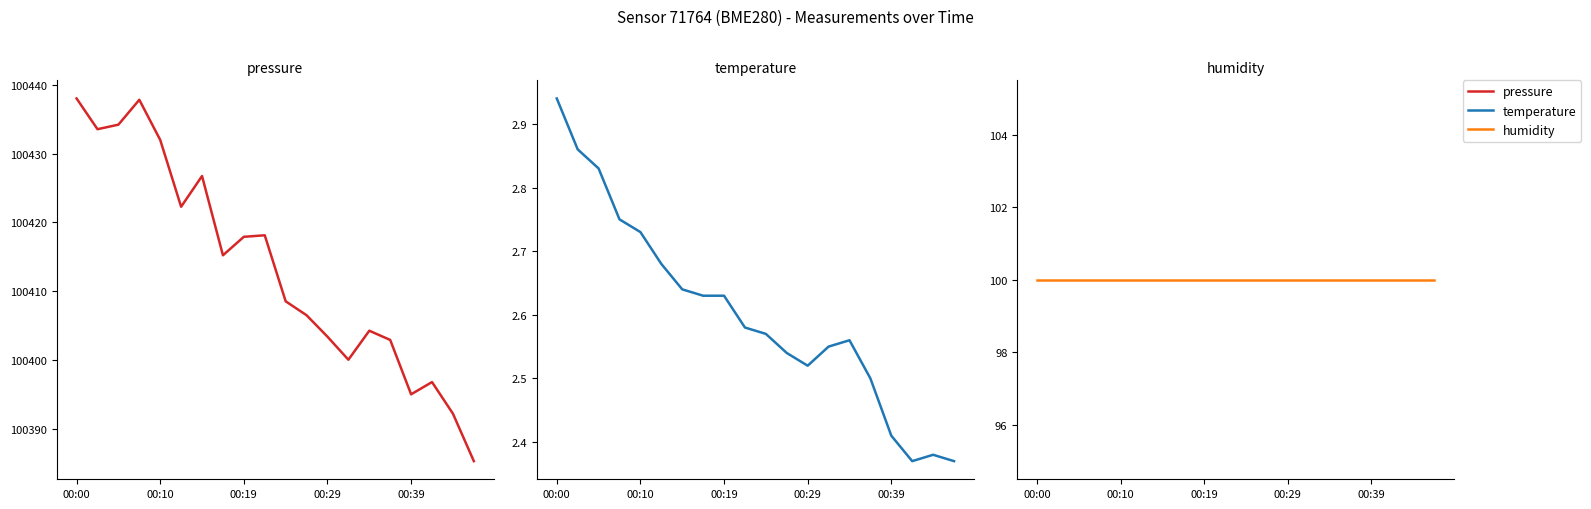

What is the approximate value of pressure at 5?

100422.3